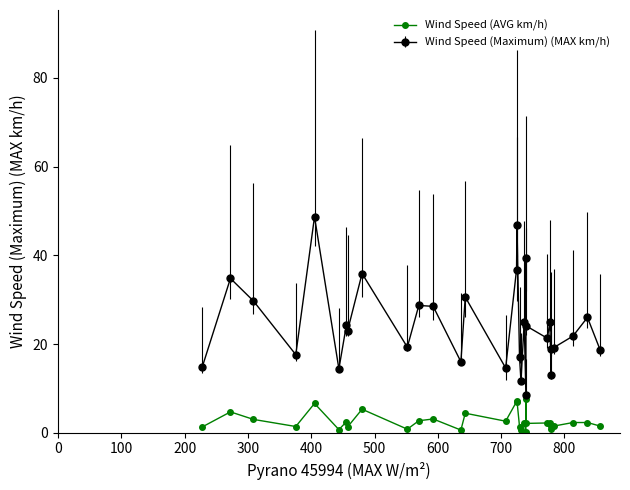

True or false: Wind Speed (AVG km/h) and Wind Speed (Maximum) (MAX km/h) cross at least once.

False